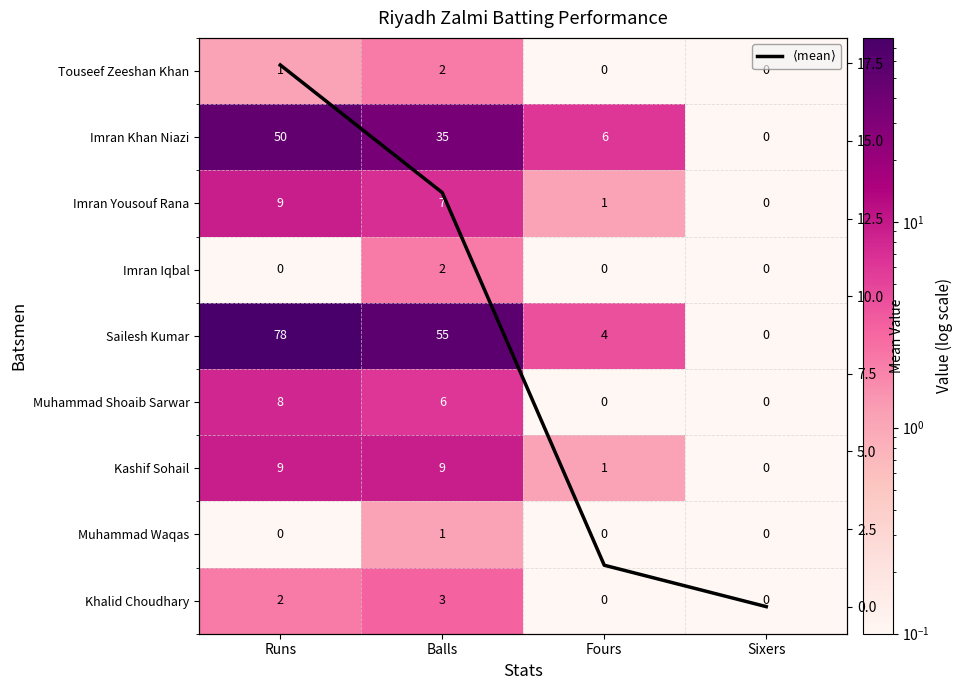

Is the value of Muhammad Waqas at Sixers greater than the value of $\langle$mean$\rangle$ at Balls?

No